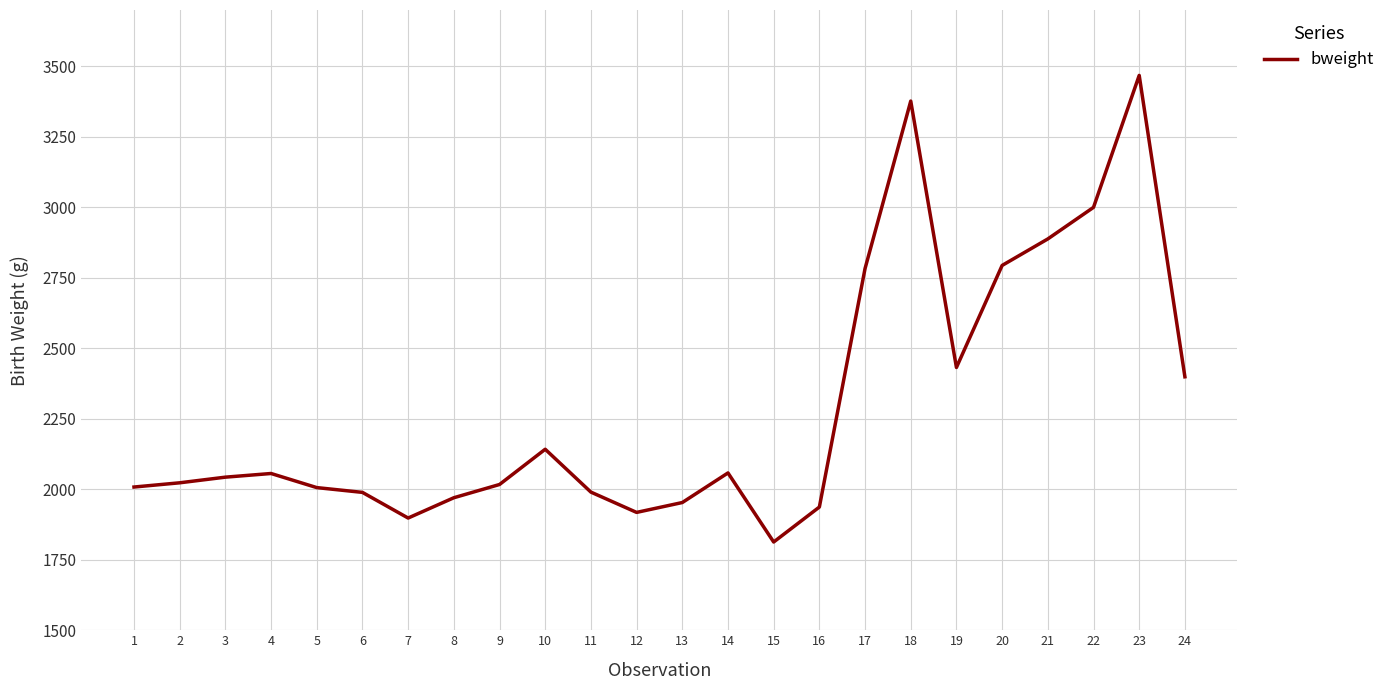

Count the number of categories in the chart.

24